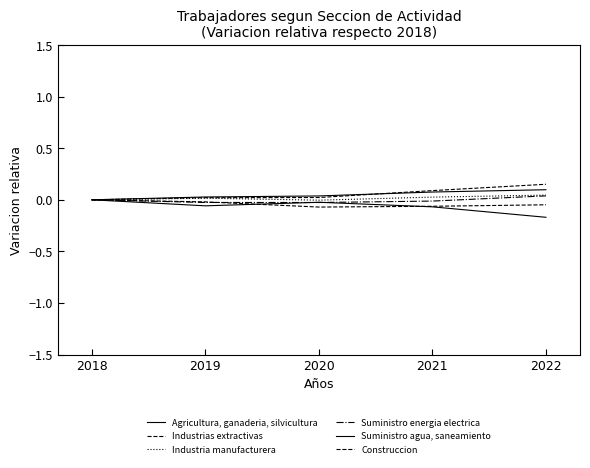

At how many categories does at least one series exceed 0?

4